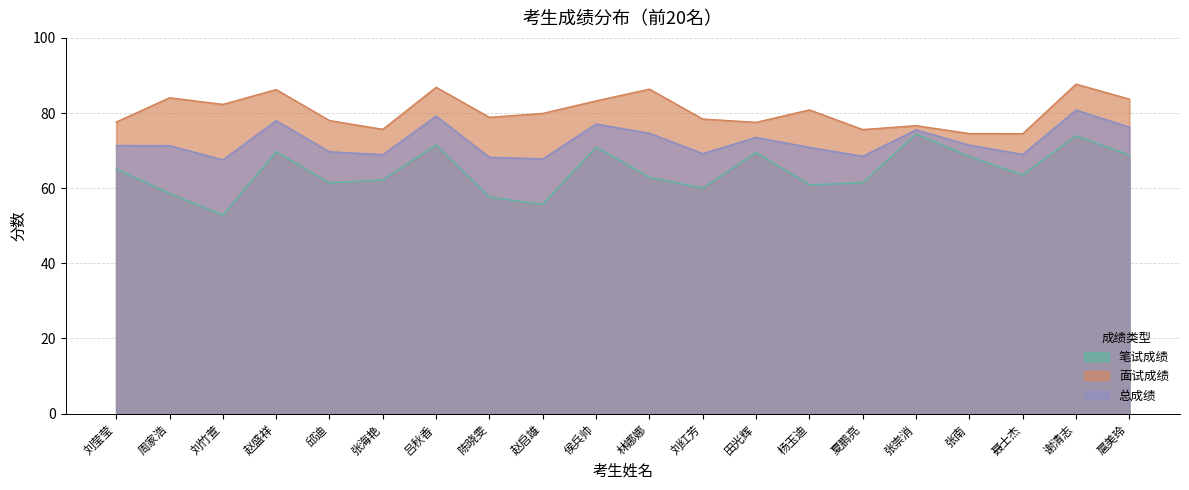

At which label does 面试成绩 first exceed 79?

周家浩